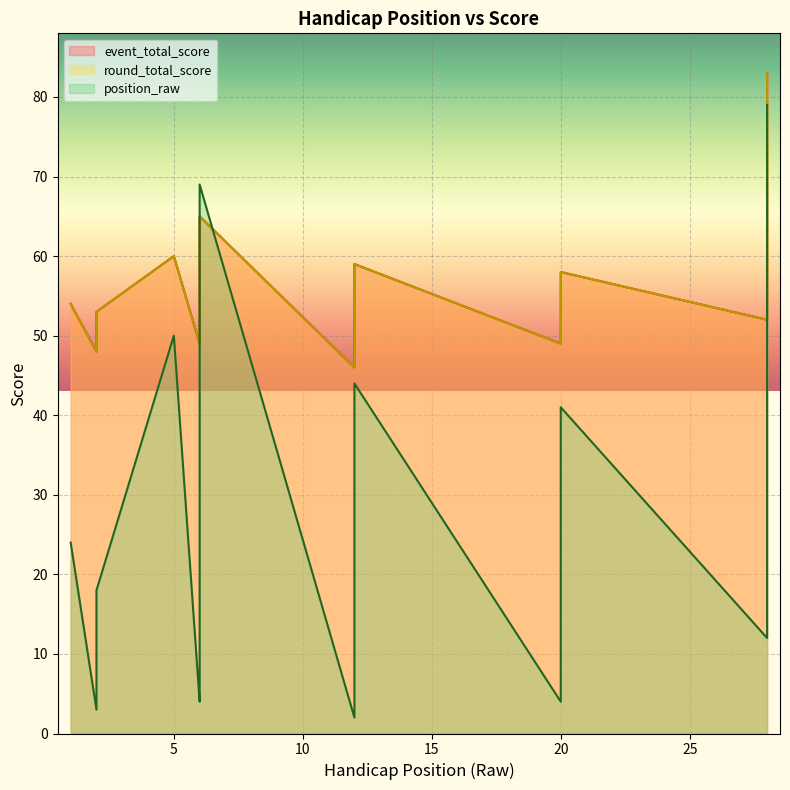

What is the spread (max minus min) of values at 12?

44